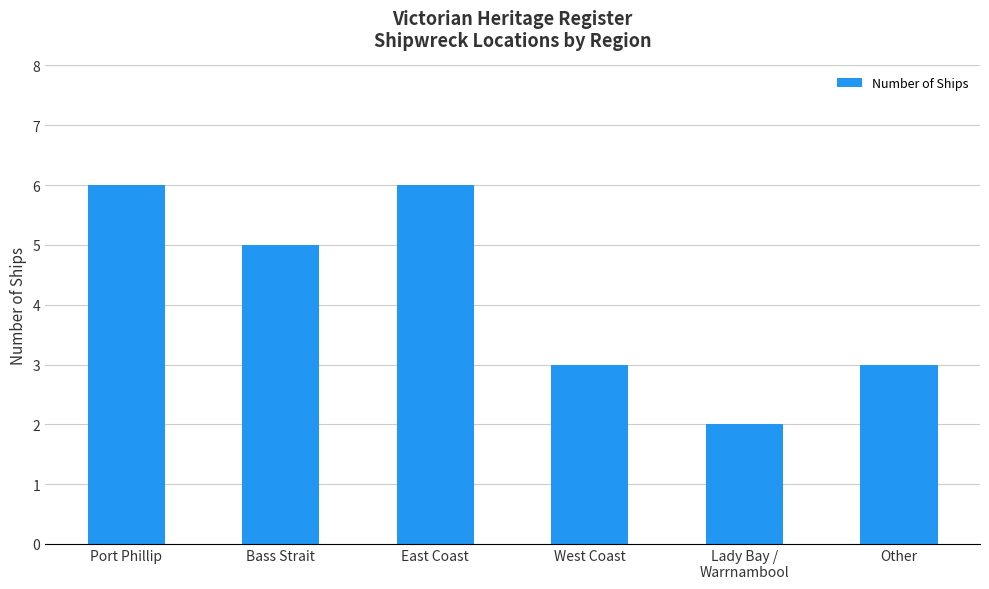

Reading left to right, list all the values displayed in this chart.

Port Phillip=6	Bass Strait=5	East Coast=6	West Coast=3	Lady Bay /
Warrnambool=2	Other=3